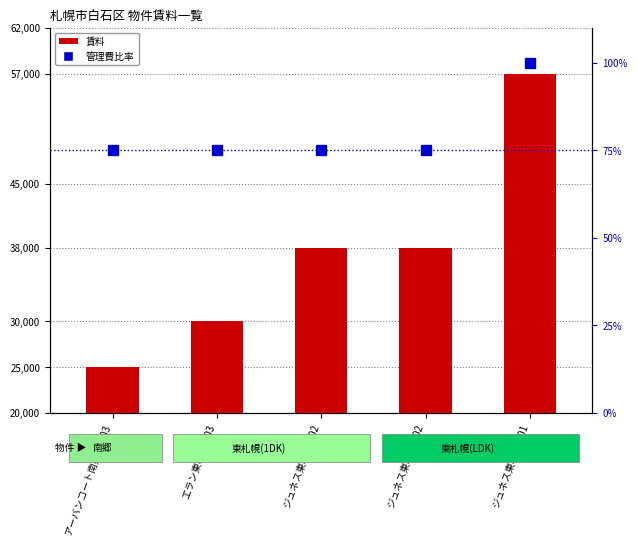

At how many categories does at least one series exceed 15992?

5